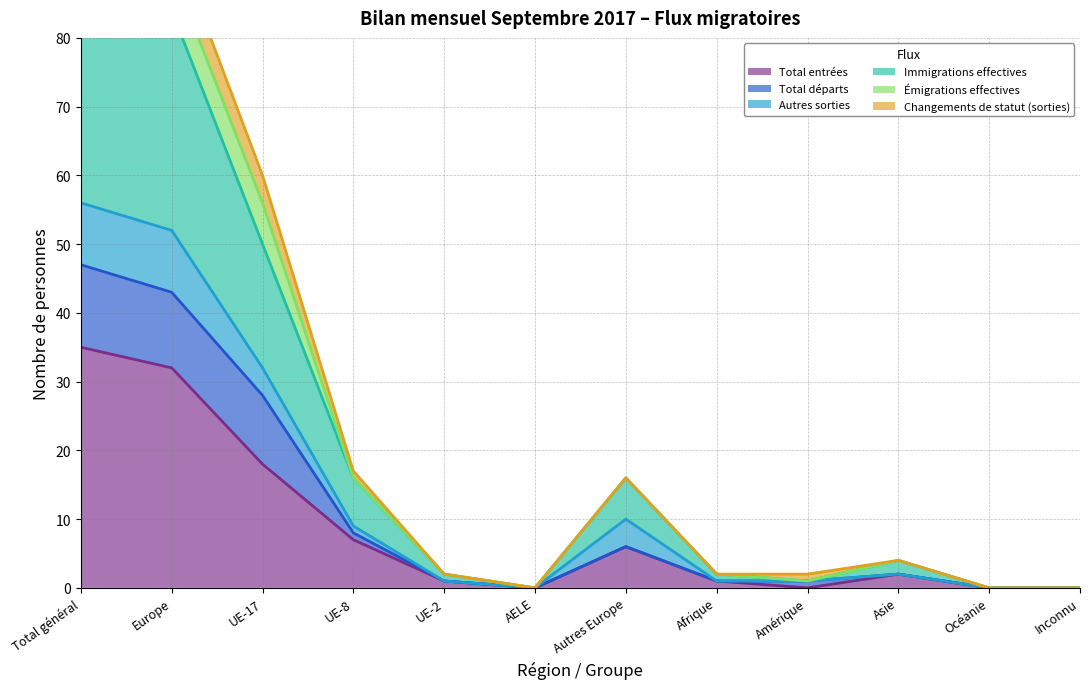

The Immigrations effectives series shows 84 at Europe. True or false?

True